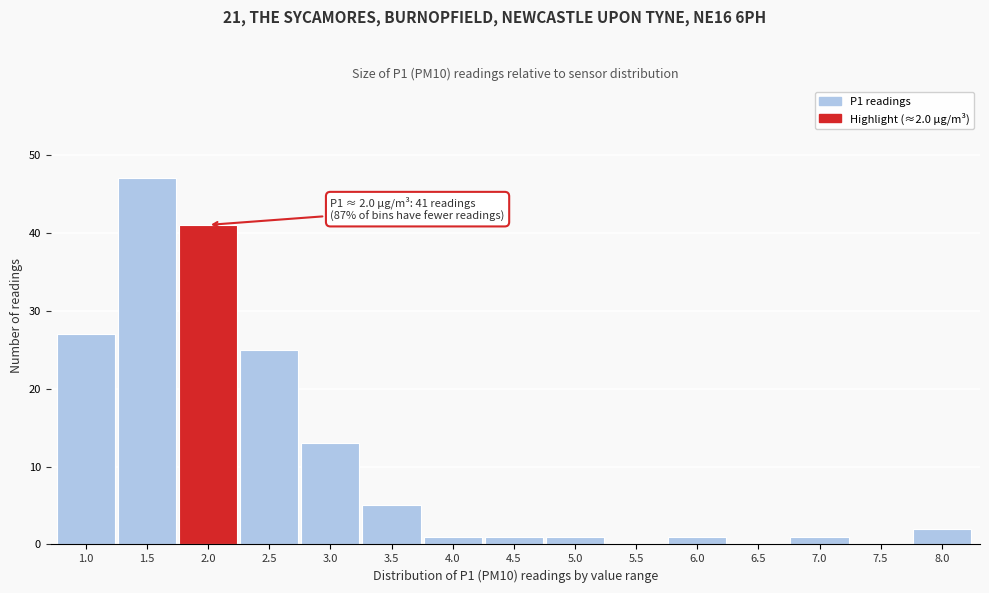

Reading left to right, extract all data points from this chart.

1.0=27	1.5=47	2.0=41	2.5=25	3.0=13	3.5=5	4.0=1	4.5=1	5.0=1	5.5=0	6.0=1	6.5=0	7.0=1	7.5=0	8.0=2